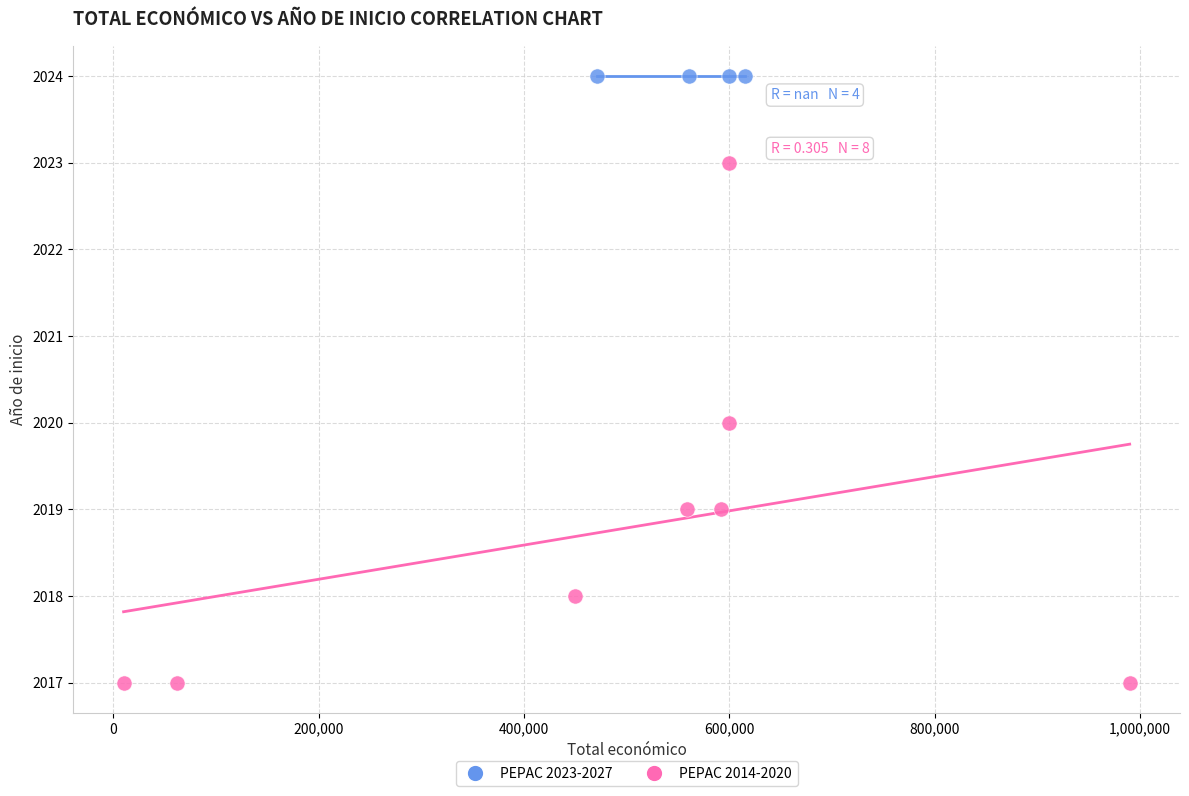

Which series reaches the maximum Y coordinate?

PEPAC 2023-2027